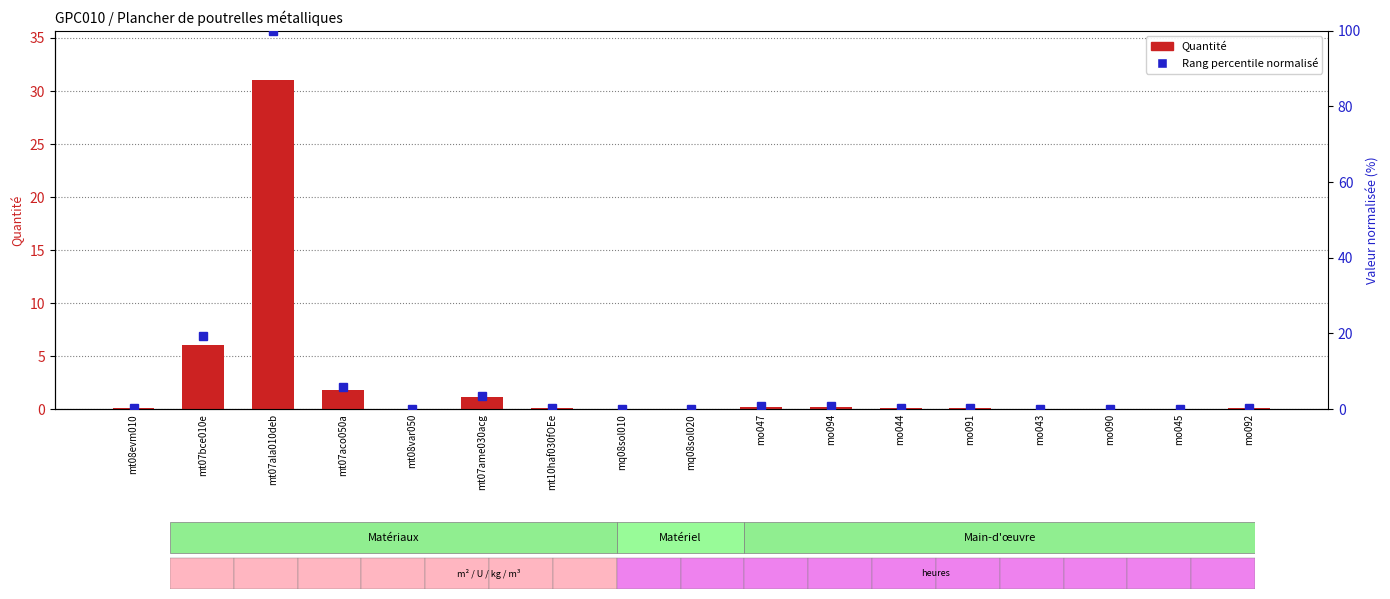

What is the average value?

2.4